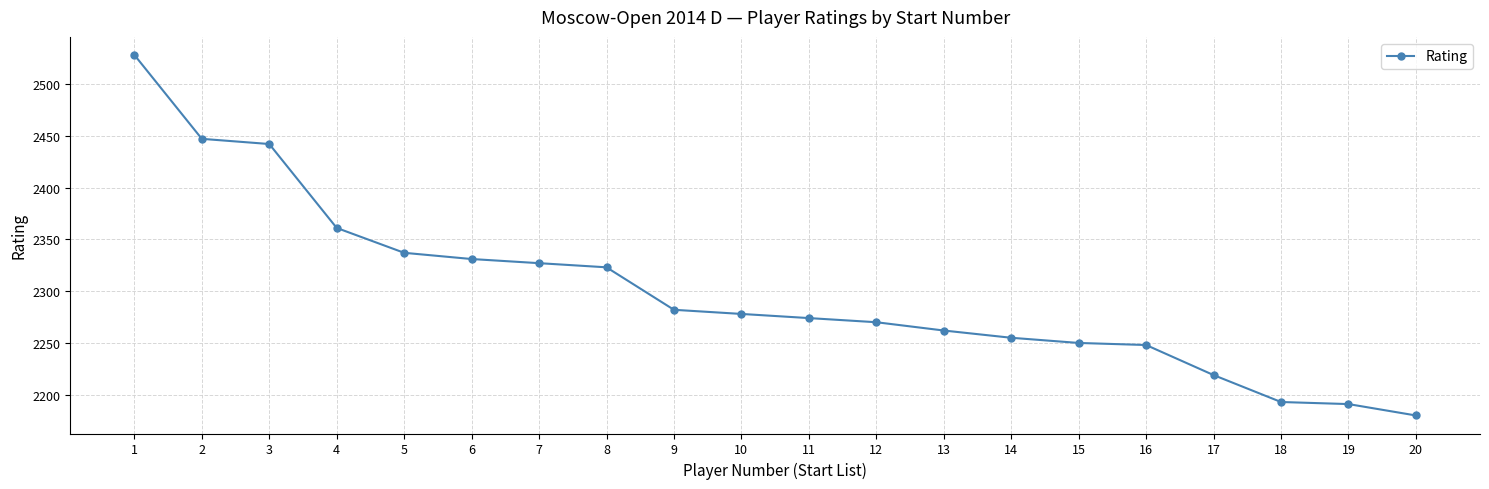

How many values are below 2278?

10